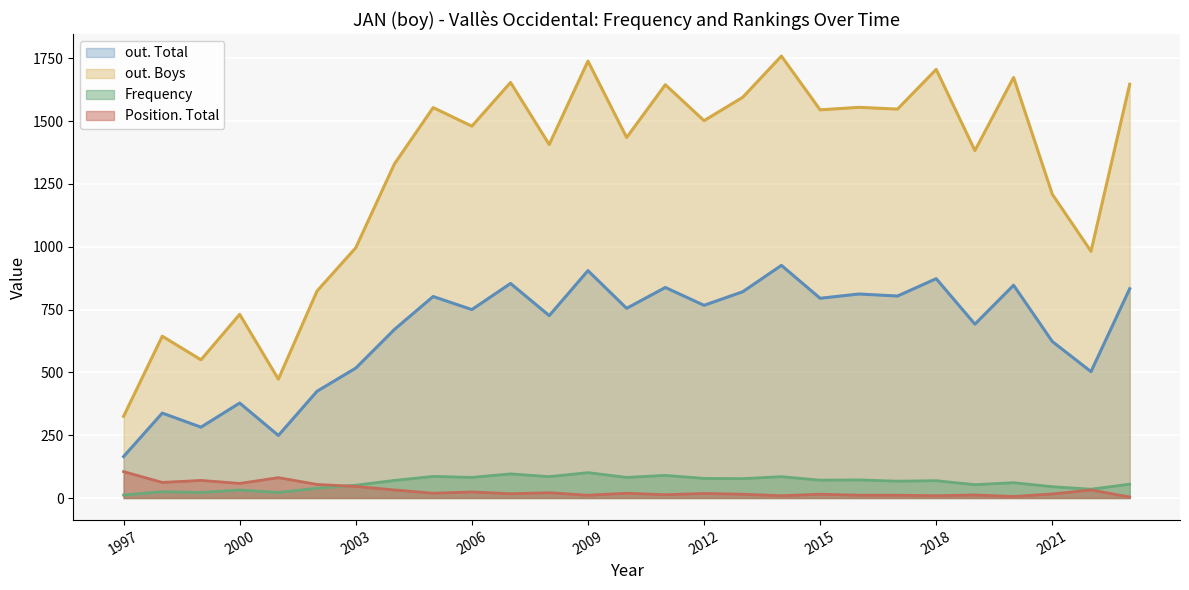

True or false: out. Boys and out. Total cross at least once.

False